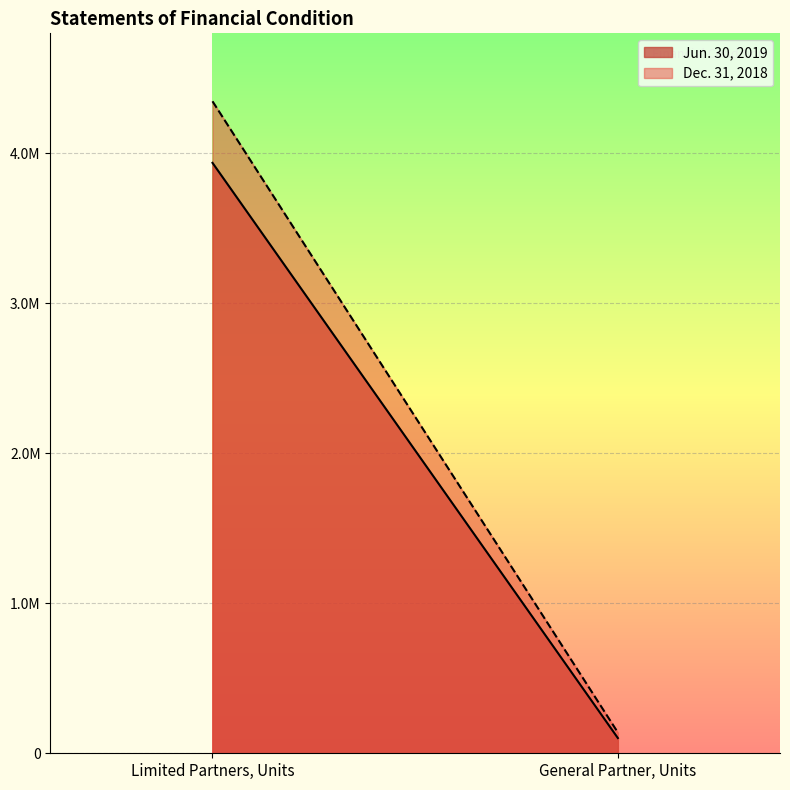

What is the value of the Jun. 30, 2019 point at the 1st from the left?

3936509.9